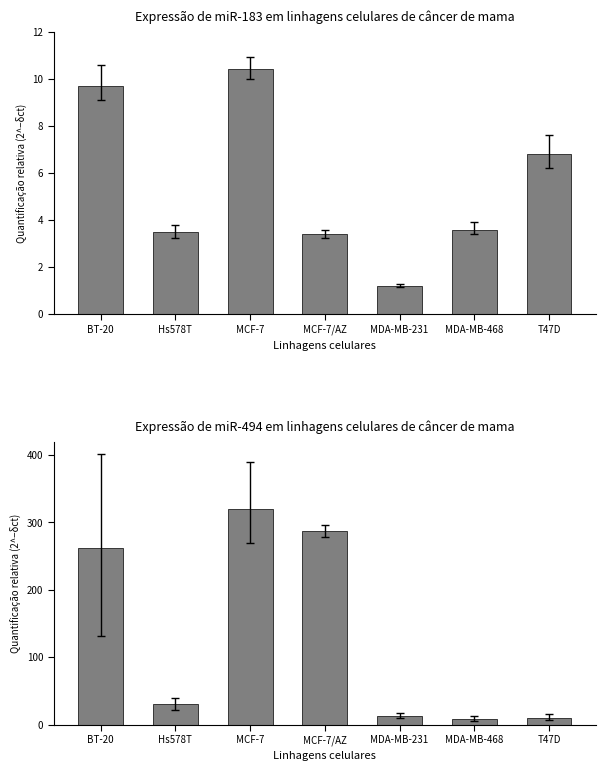

Which category has the lowest value across all series?

MDA-MB-231